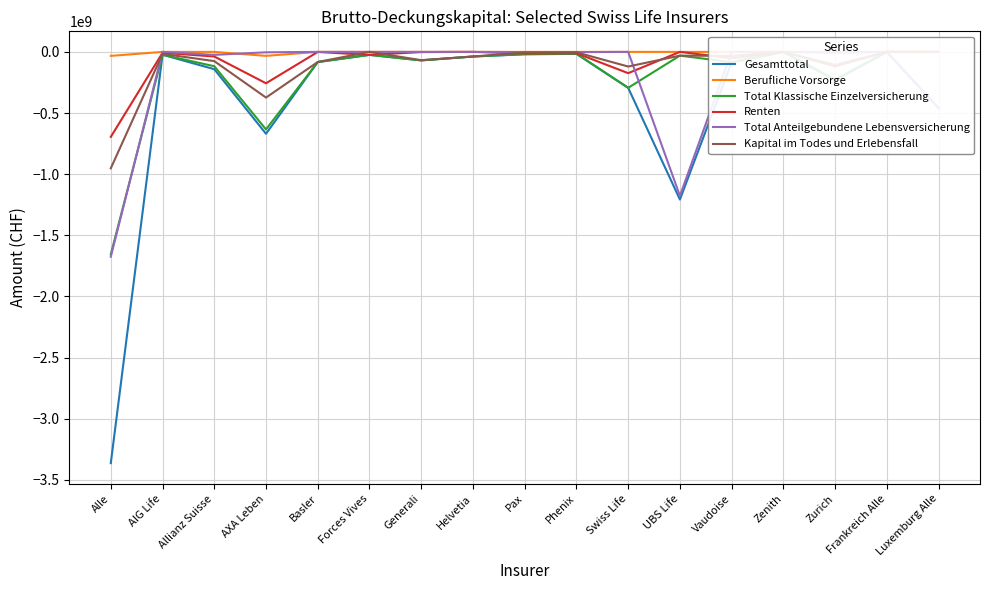

What is the difference between the highest and lowest values at Basler?

83143201